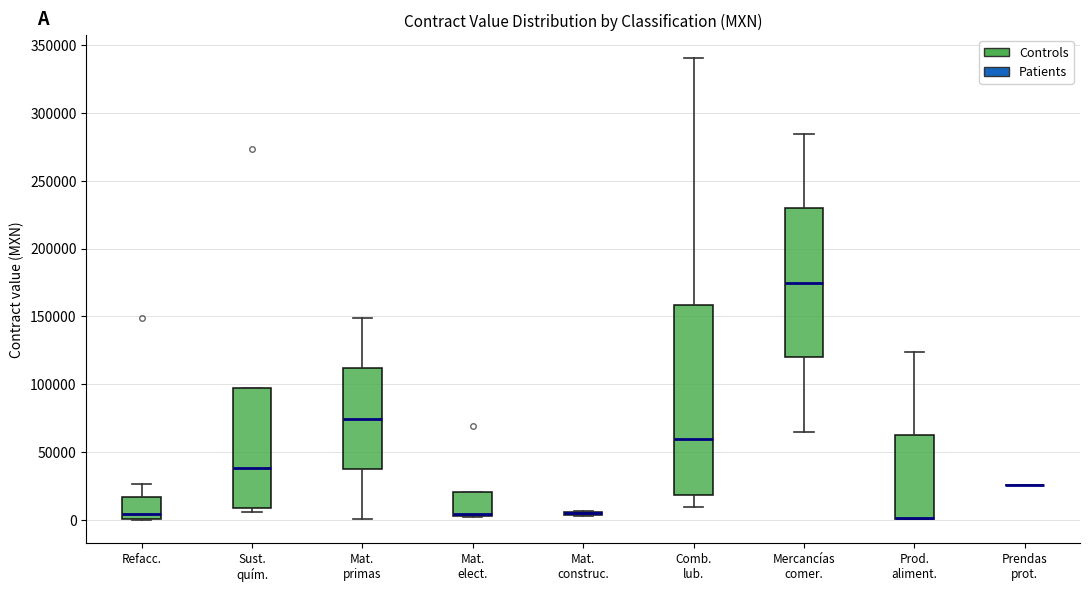

Reading left to right, read every box against the y-axis: the position of its median line, the range the box covers, and the ends of its whiskers. The values are not printed on the chart, so give them approximately, as read against the axis.

Refacc.: median 5000, box 0 to 15000, whiskers 0 to 25000
Sust. quím.: median 40000, box 10000 to 95000, whiskers 5000 to 95000
Mat. primas: median 75000, box 35000 to 110000, whiskers 0 to 150000
Mat. elect.: median 5000 (drawn on the box's lower edge), box 5000 to 20000, whiskers 0 to 20000
Mat. construc.: box collapsed to a line at 5000, whiskers 5000 to 5000
Comb. lub.: median 60000, box 20000 to 160000, whiskers 10000 to 340000
Mercancías comer.: median 175000, box 120000 to 230000, whiskers 65000 to 285000
Prod. aliment.: median 0 (drawn on the box's lower edge), box 0 to 65000, whiskers 0 to 125000
Prendas prot.: box collapsed to a line at 25000, whiskers 25000 to 25000